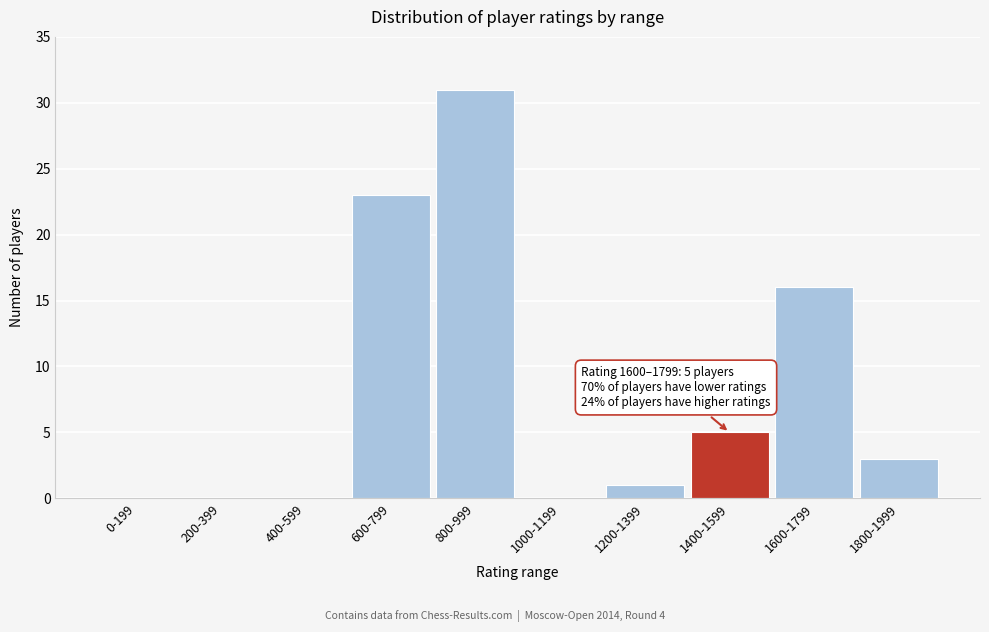

Reading right to left, what are all the values shown in this chart?

1800-1999=3	1600-1799=16	1400-1599=5	1200-1399=1	1000-1199=0	800-999=31	600-799=23	400-599=0	200-399=0	0-199=0